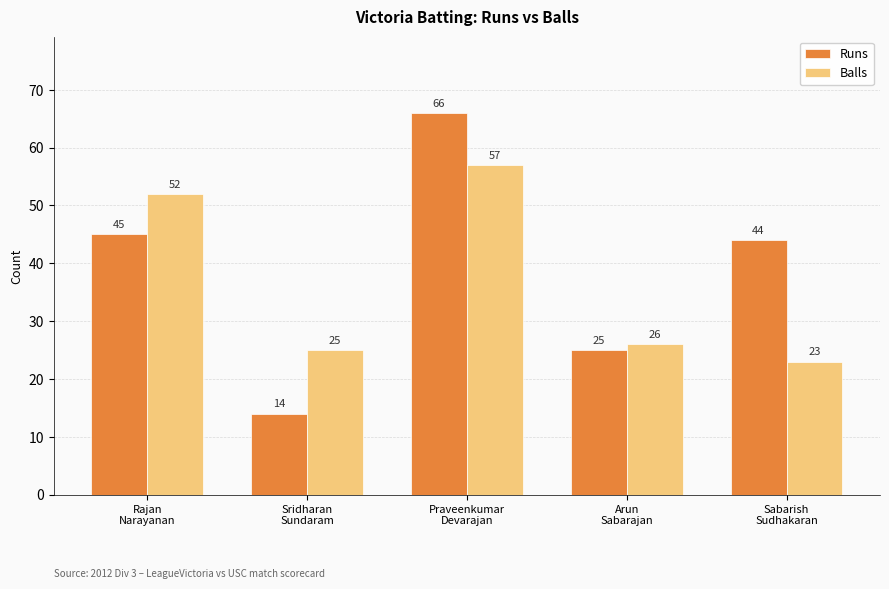

The Runs series shows 14 at Sridharan
Sundaram. True or false?

True